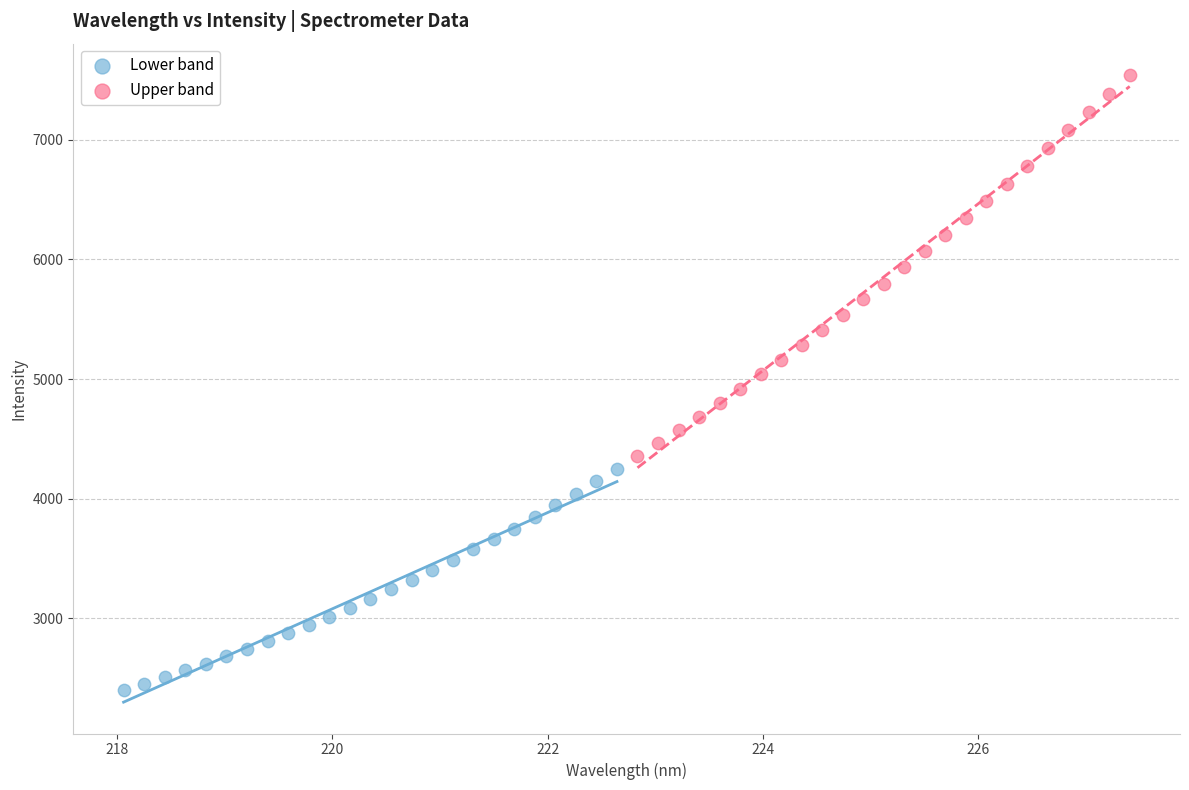

Which series reaches the minimum Y coordinate?

Lower band